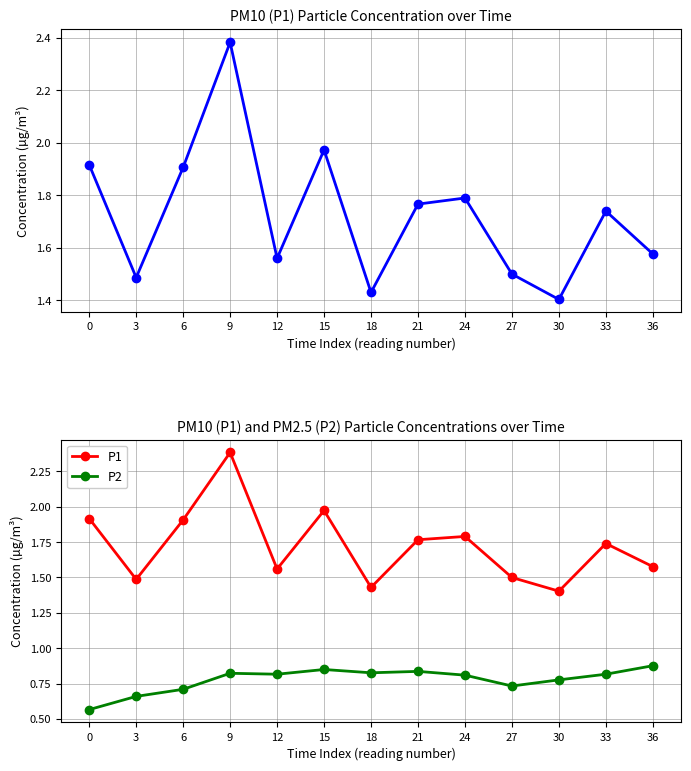

Rank the series by their average value, from lowest to highest.

P2, P1